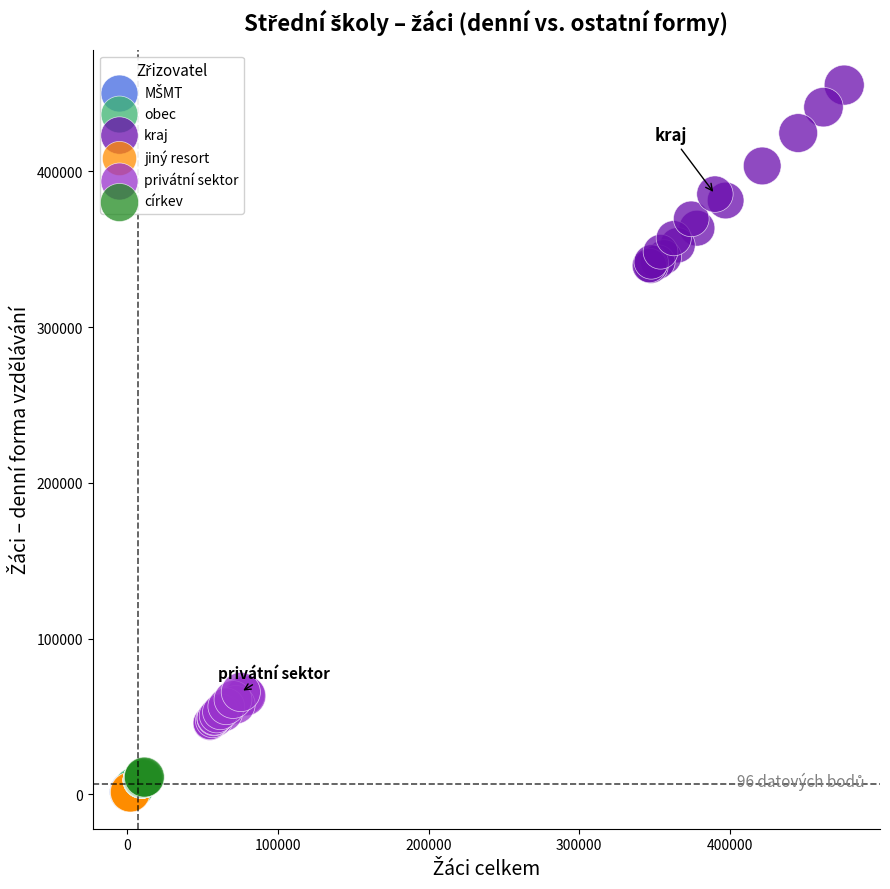

Which series has the largest Y range (max minus min)?

kraj